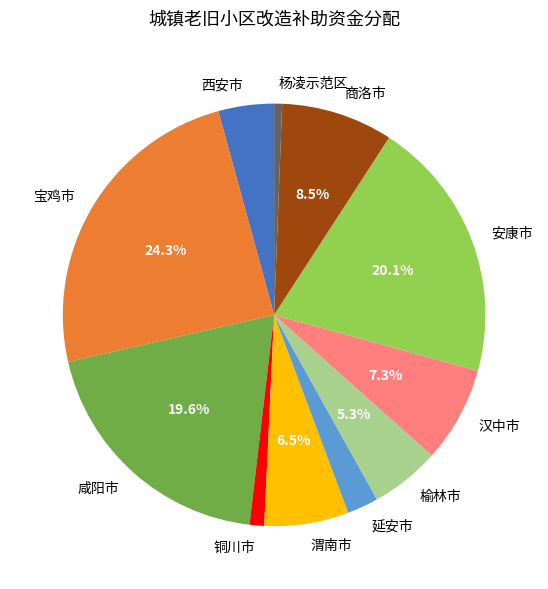

To the nearest percent, what is the difference between the largest and smallest slice percentages?

24%